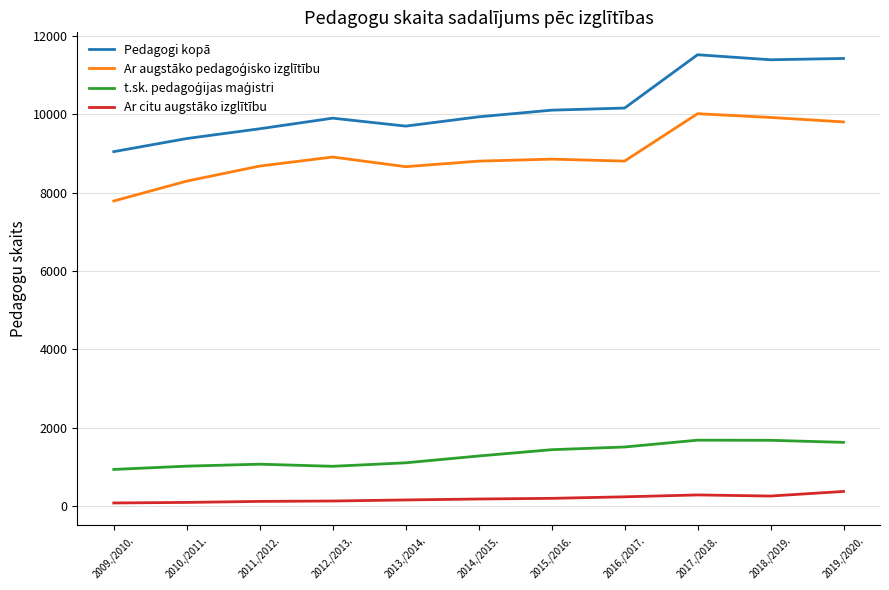

At how many categories does at least one series exceed 96?

11